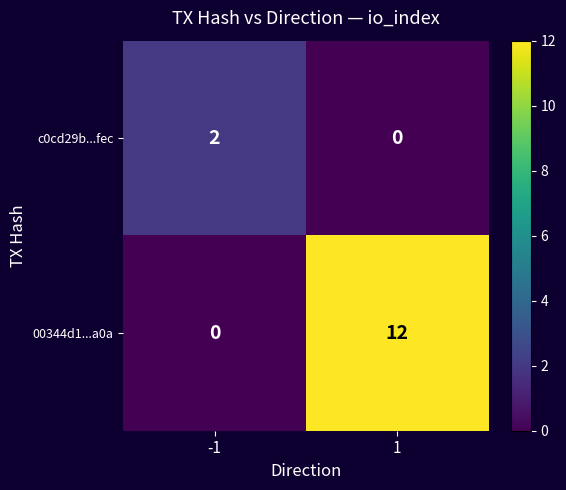

At which category is the sum across all series the highest?

1